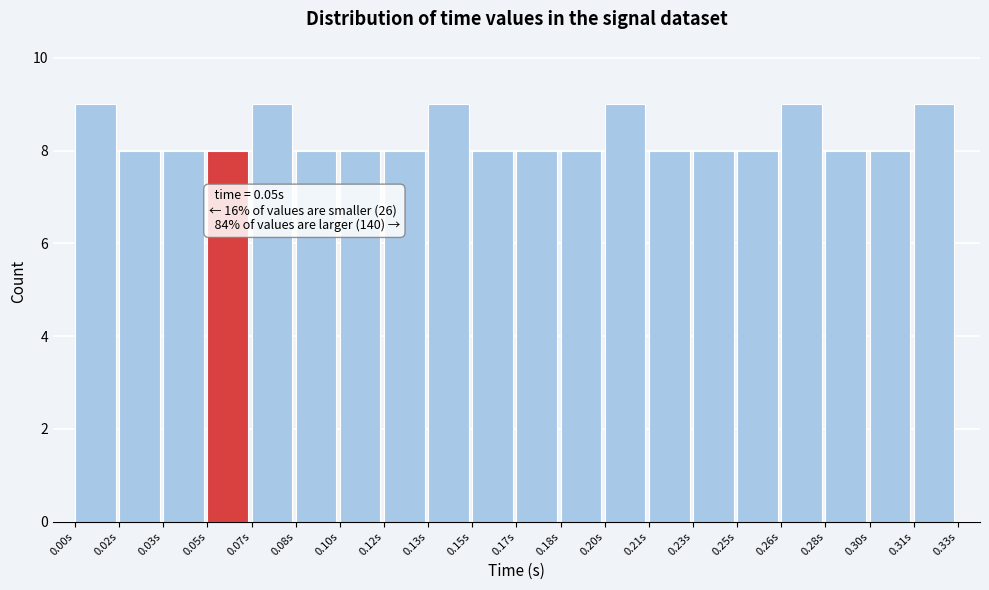

Reading left to right, what are all the values shown in this chart?

9	8	8	8	9	8	8	8	9	8	8	8	9	8	8	8	9	8	8	9